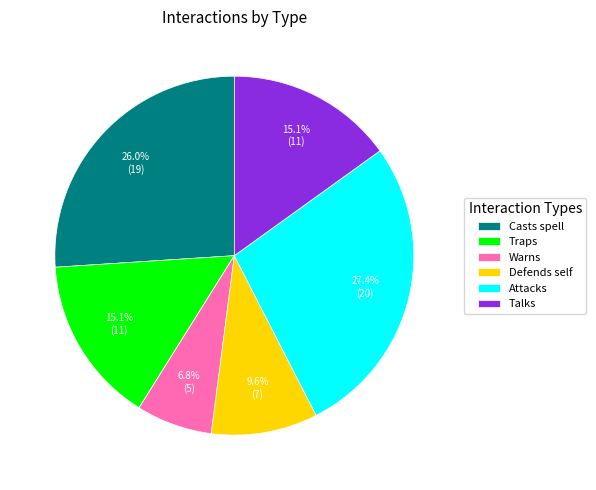

Is it true that Attacks is 27% of the pie?

True